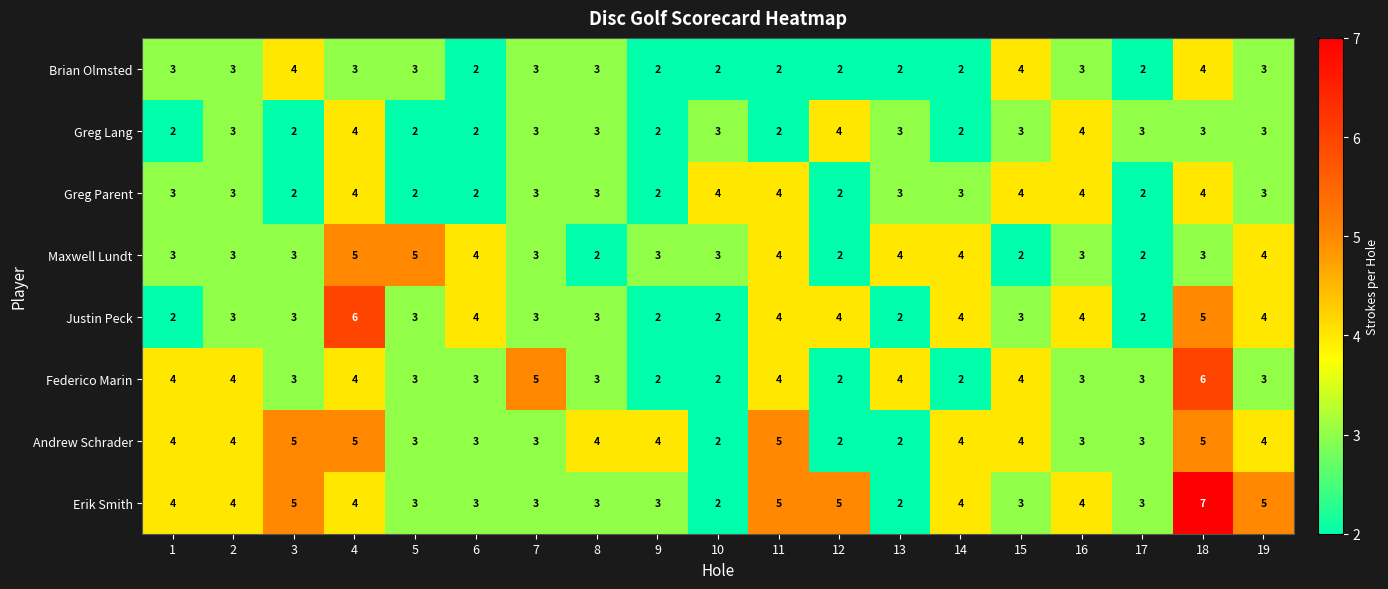

How many distinct data groups are displayed?

8